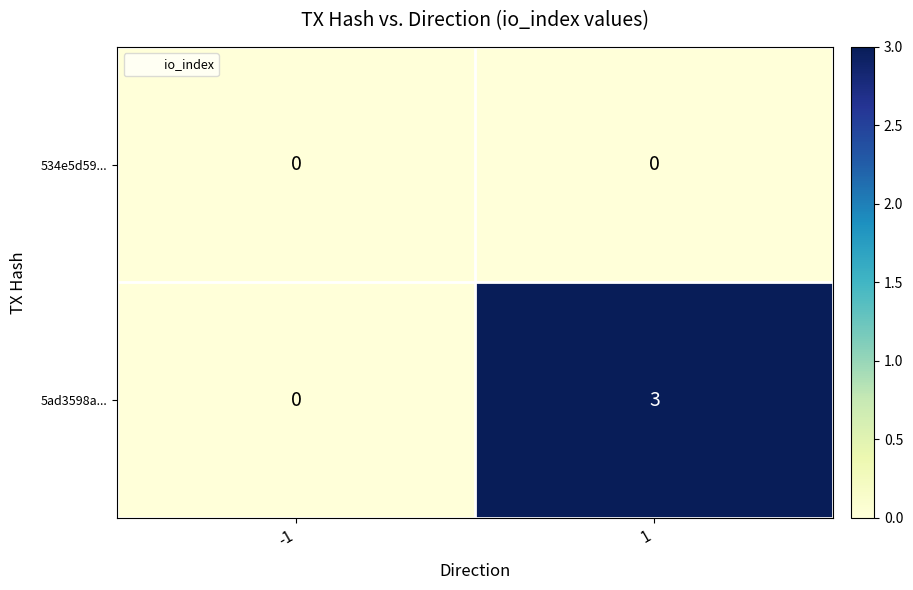

Reading left to right, list all the values displayed in this chart.

534e5d59...: -1=0	1=0
5ad3598a...: -1=0	1=3